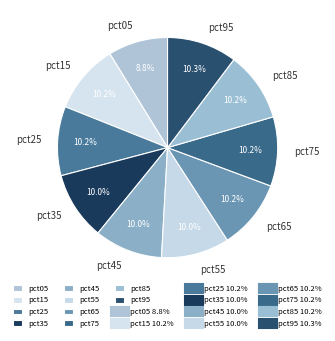

How many segments does this pie chart have?

10